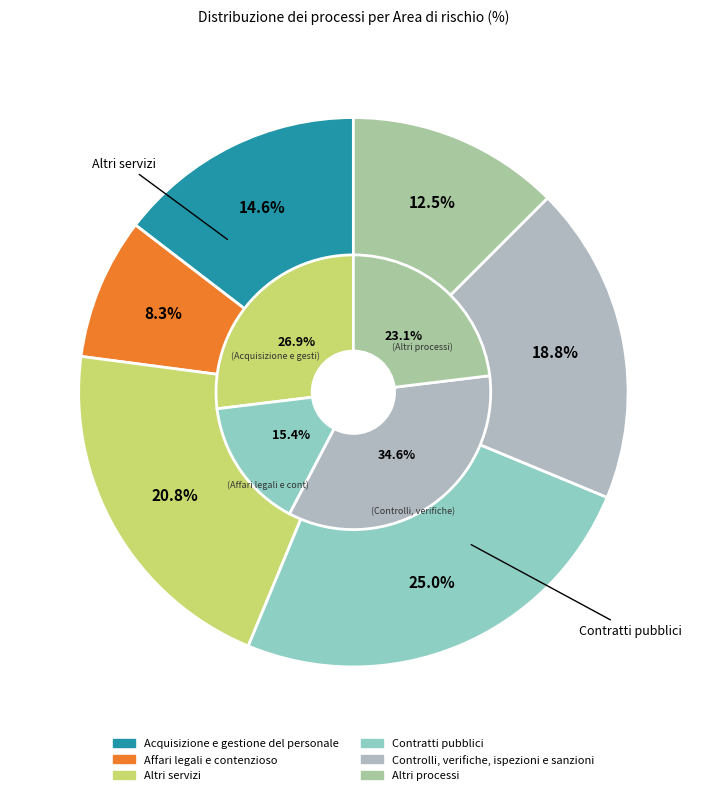

What percentage is the Controlli, verifiche, ispezioni e sanzioni slice, to the nearest percent?

19%